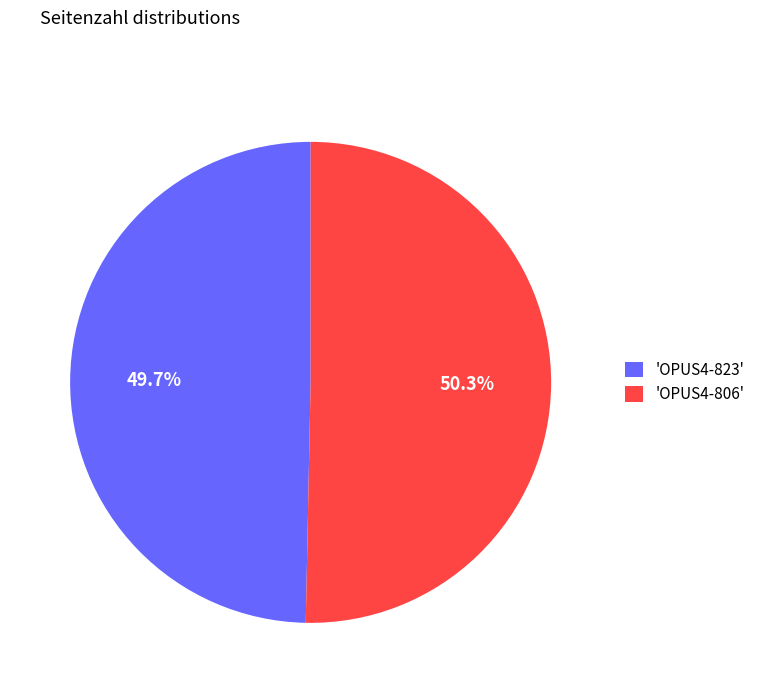

Rank the categories by value from highest to lowest.

'OPUS4-806', 'OPUS4-823'